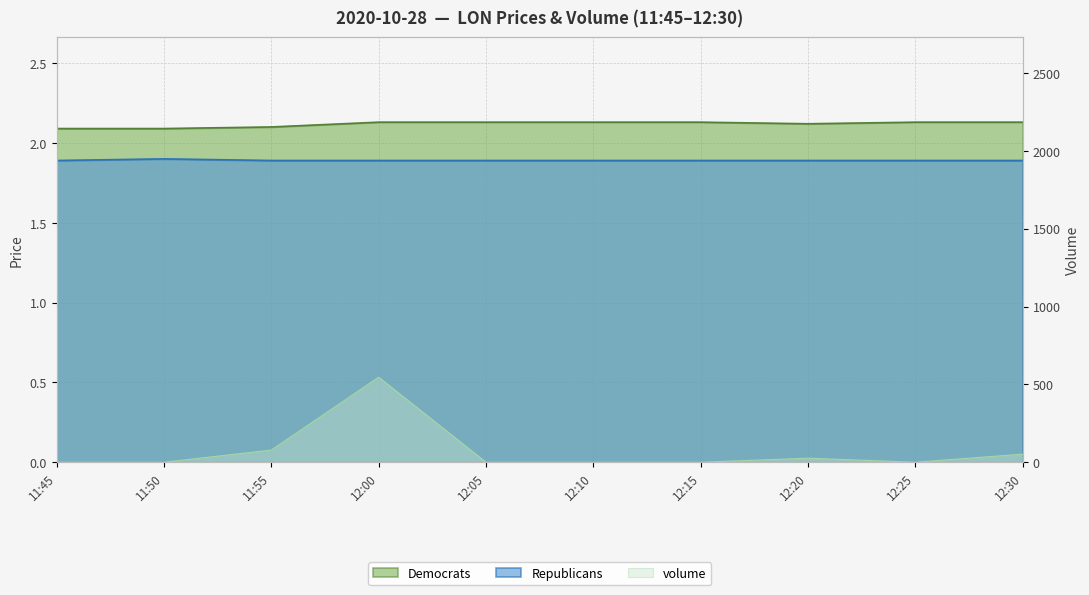

What is the total value across all series at 11:55?

82.0